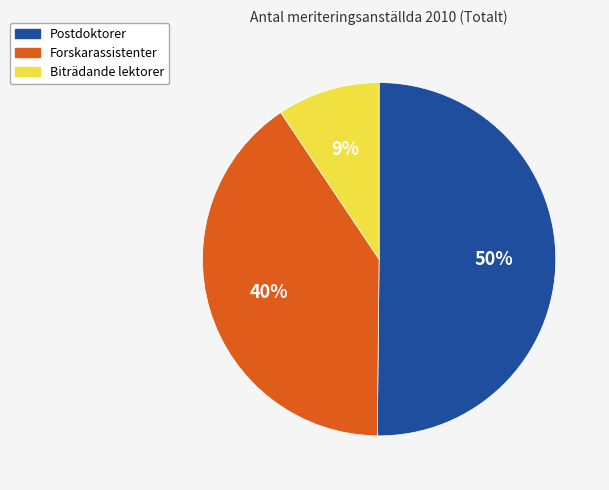

To the nearest percent, what is the combined percentage of Postdoktorer and Forskarassistenter?

91%